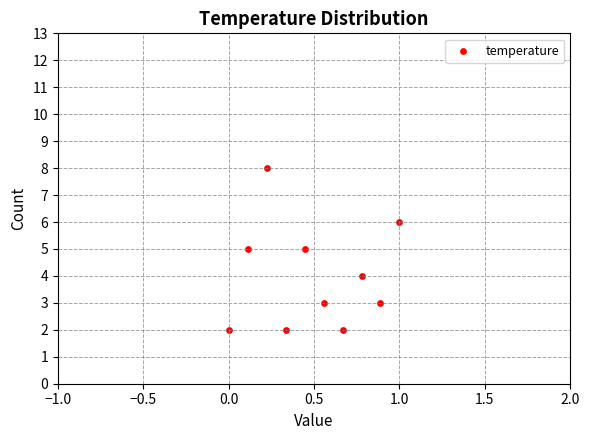

What is the average Y value?

4